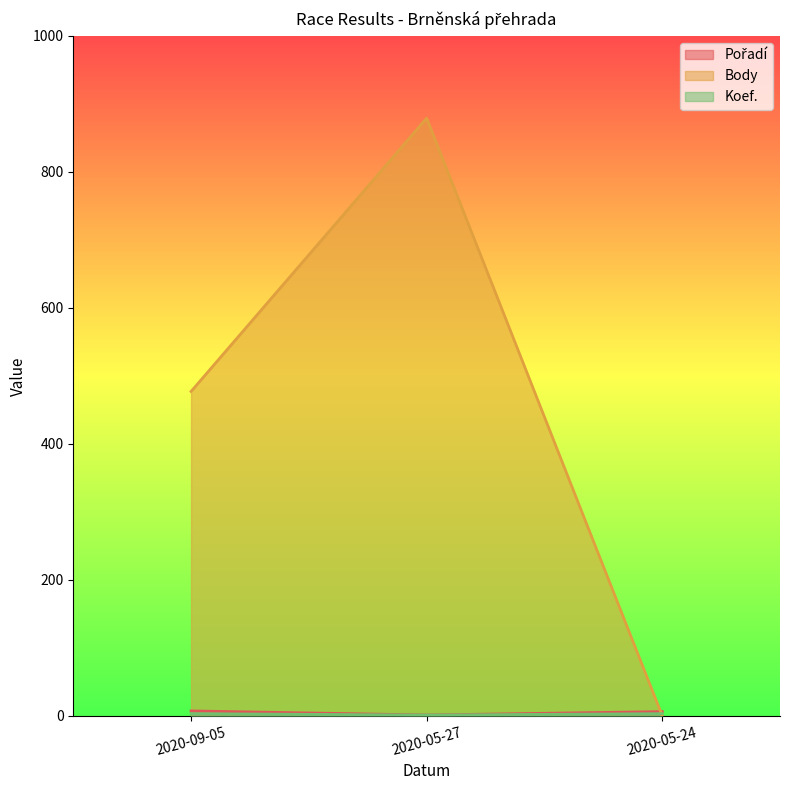

What is the total value across all series at 2020-05-24?

9